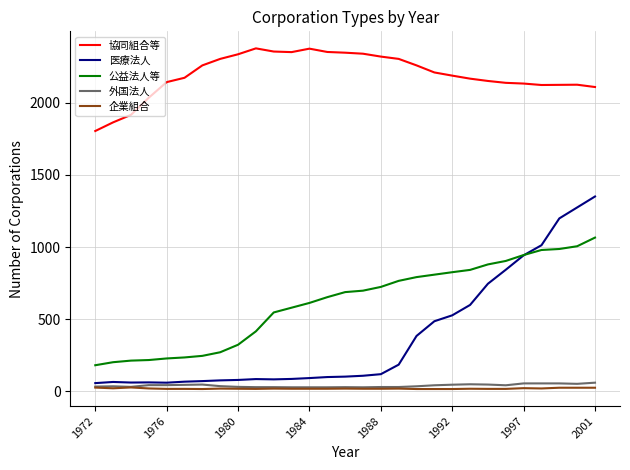

What is the highest value of the 医療法人 series?

1351